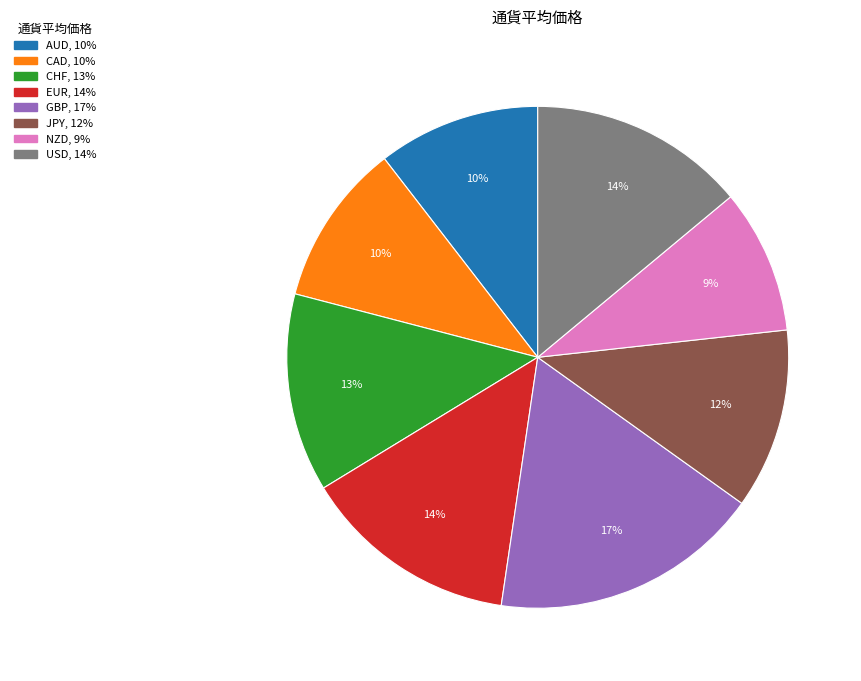

To the nearest percent, what is the average slice percentage?

12%